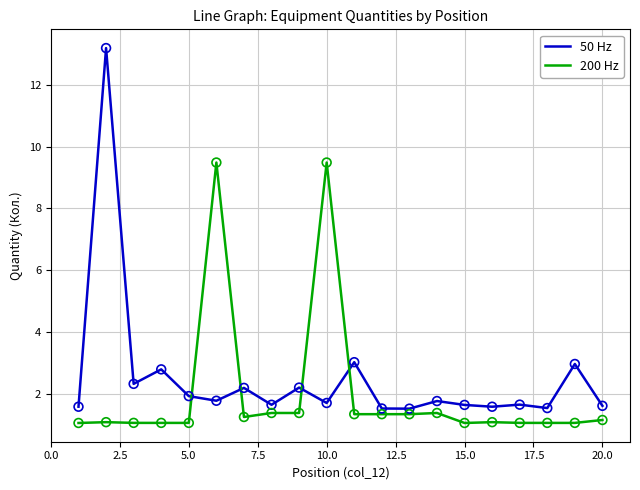

True or false: 50 Hz and 200 Hz cross at least once.

True